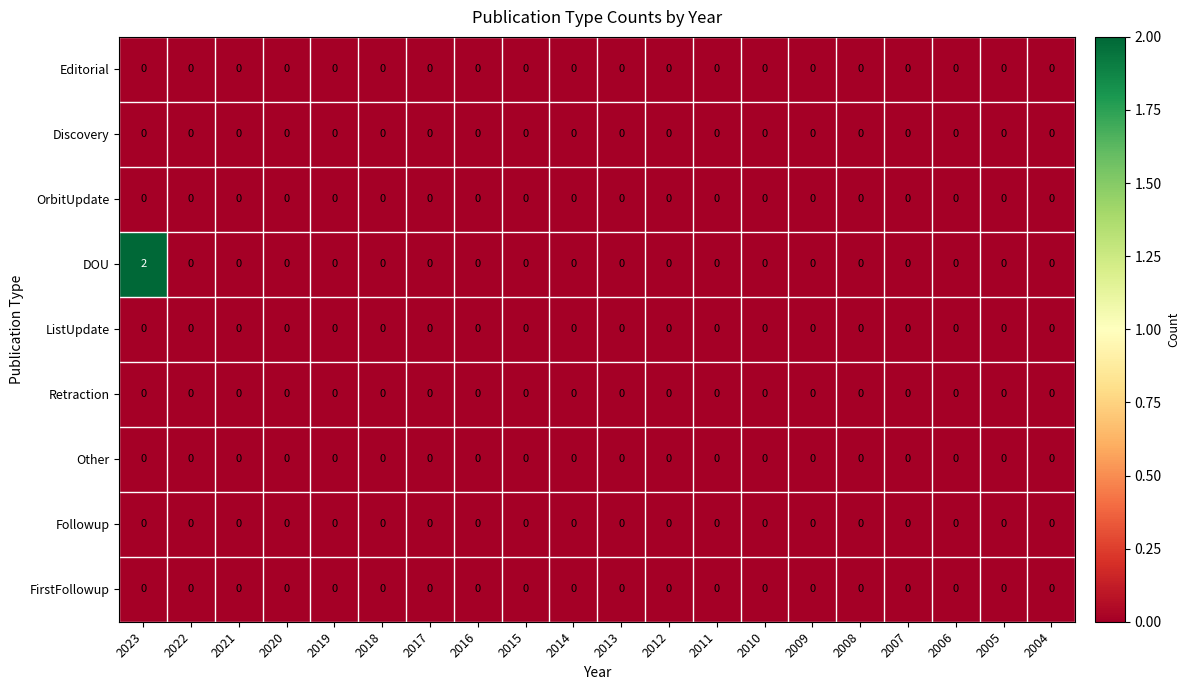

What is the greatest value displayed?

2